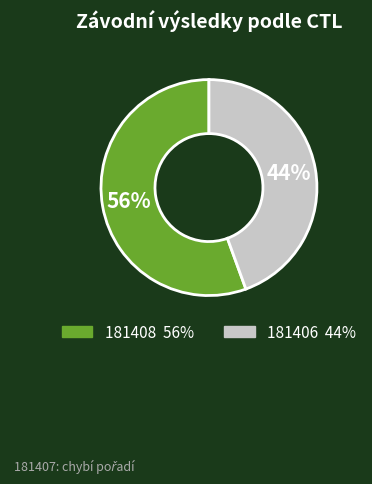

Approximately how many times larger is the value at 181406 compared to 181408?

0.8